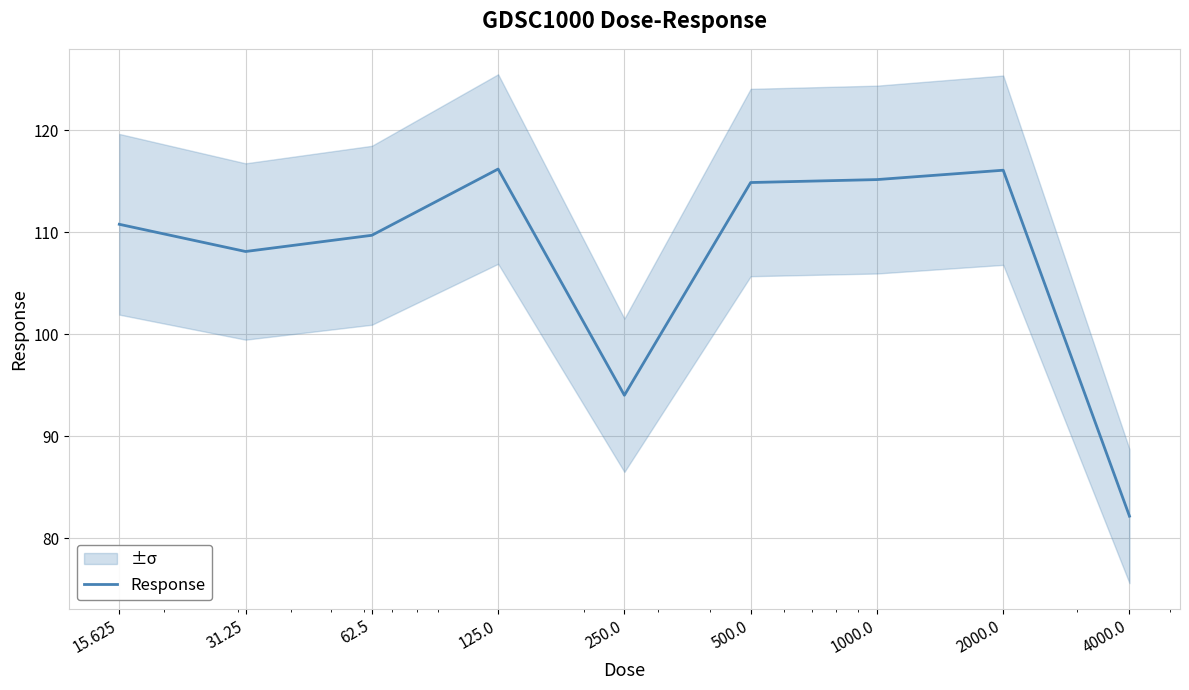

Between 500.0 and 125.0, which is larger?

125.0